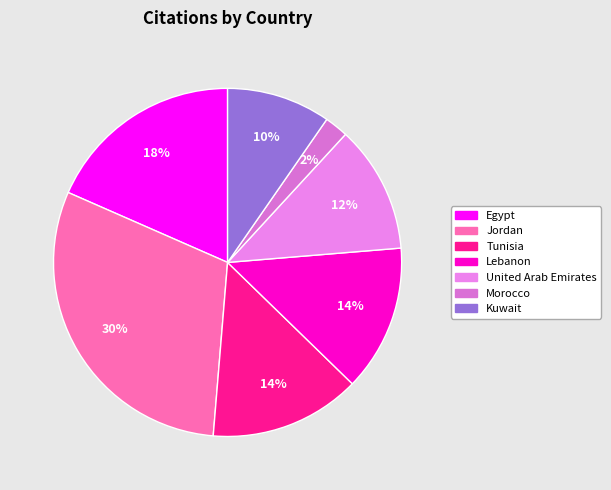

How many segments does this pie chart have?

7